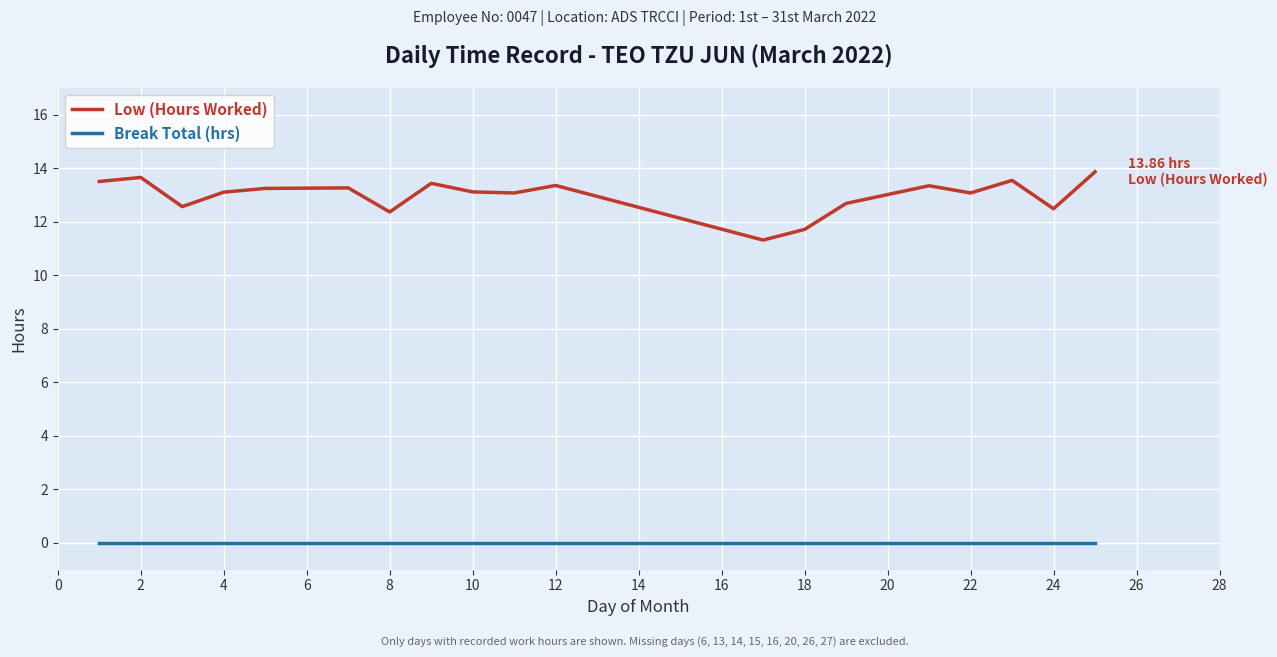

True or false: Low (Hours Worked) and Break Total (hrs) cross at least once.

False